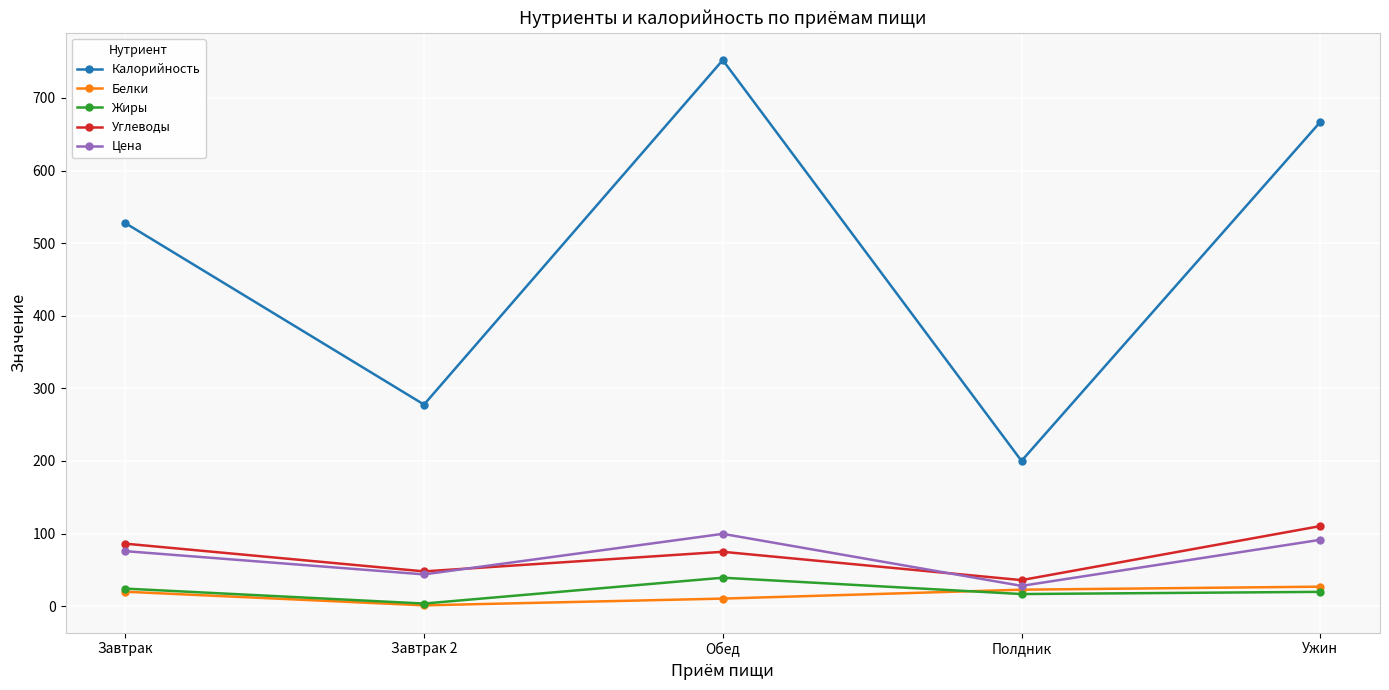

How many data points does each series have?

5